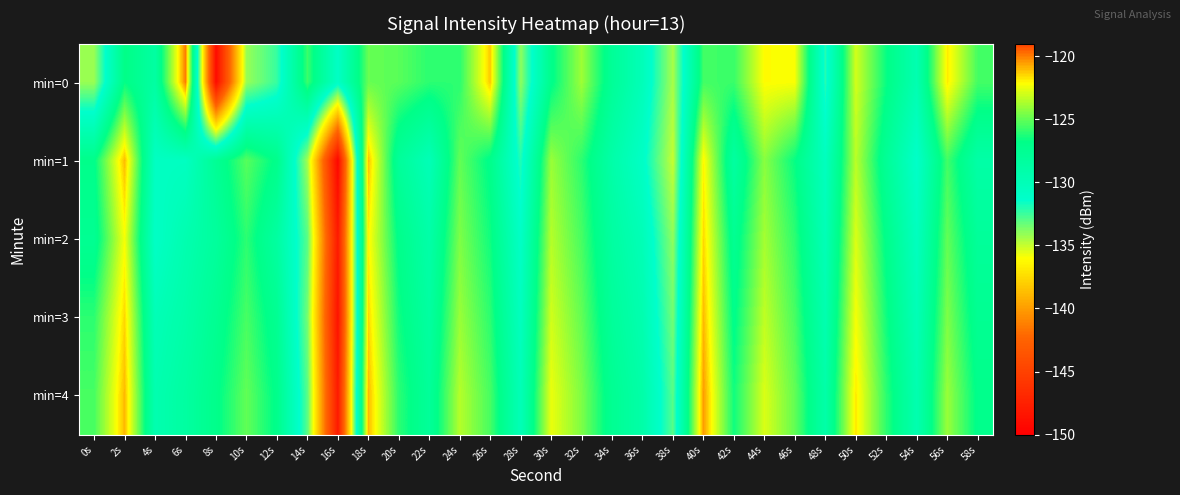

Reading left to right, what are all the values shown in this chart?

min=0: 0s=-134.2	2s=-126.7	4s=-128.6	6s=-120.0	8s=-149.0	10s=-134.2	12s=-132.4	14s=-125.7	16s=-130.9	18s=-124.9	20s=-125.2	22s=-126.0	24s=-126.0	26s=-121.2	28s=-134.0	30s=-127.0	32s=-123.9	34s=-127.8	36s=-130.1	38s=-134.5	40s=-125.6	42s=-125.8	44s=-122.1	46s=-122.2	48s=-132.0	50s=-123.0	52s=-126.7	54s=-129.6	56s=-121.8	58s=-125.6
min=1: 0s=-127.0	2s=-121.0	4s=-130.8	6s=-130.7	8s=-127.7	10s=-125.2	12s=-127.0	14s=-134.4	16s=-149.4	18s=-121.1	20s=-128.0	22s=-130.0	24s=-125.0	26s=-127.0	28s=-132.0	30s=-124.0	32s=-126.0	34s=-129.0	36s=-131.0	38s=-135.0	40s=-122.0	42s=-128.5	44s=-124.3	46s=-126.7	48s=-130.5	50s=-123.4	52s=-127.8	54s=-131.2	56s=-125.6	58s=-128.9
min=2: 0s=-127.5	2s=-122.3	4s=-131.0	6s=-129.5	8s=-128.2	10s=-126.0	12s=-128.5	14s=-133.0	16s=-148.0	18s=-122.0	20s=-127.0	22s=-129.0	24s=-124.5	26s=-126.5	28s=-131.0	30s=-123.5	32s=-125.5	34s=-128.5	36s=-130.0	38s=-134.0	40s=-121.5	42s=-127.5	44s=-123.8	46s=-126.0	48s=-130.0	50s=-122.8	52s=-127.0	54s=-130.5	56s=-125.0	58s=-128.0
min=3: 0s=-126.0	2s=-121.5	4s=-130.0	6s=-129.0	8s=-127.5	10s=-125.5	12s=-127.5	14s=-133.5	16s=-148.5	18s=-121.5	20s=-126.5	22s=-128.5	24s=-124.0	26s=-126.0	28s=-130.5	30s=-123.0	32s=-125.0	34s=-128.0	36s=-129.5	38s=-133.5	40s=-121.0	42s=-127.0	44s=-123.3	46s=-125.5	48s=-129.5	50s=-122.3	52s=-126.5	54s=-130.0	56s=-124.5	58s=-127.5
min=4: 0s=-125.5	2s=-121.0	4s=-129.5	6s=-128.5	8s=-127.0	10s=-125.0	12s=-127.0	14s=-133.0	16s=-148.0	18s=-121.0	20s=-126.0	22s=-128.0	24s=-123.5	26s=-125.5	28s=-130.0	30s=-122.5	32s=-124.5	34s=-127.5	36s=-129.0	38s=-133.0	40s=-120.5	42s=-126.5	44s=-122.8	46s=-125.0	48s=-129.0	50s=-121.8	52s=-126.0	54s=-129.5	56s=-124.0	58s=-127.0